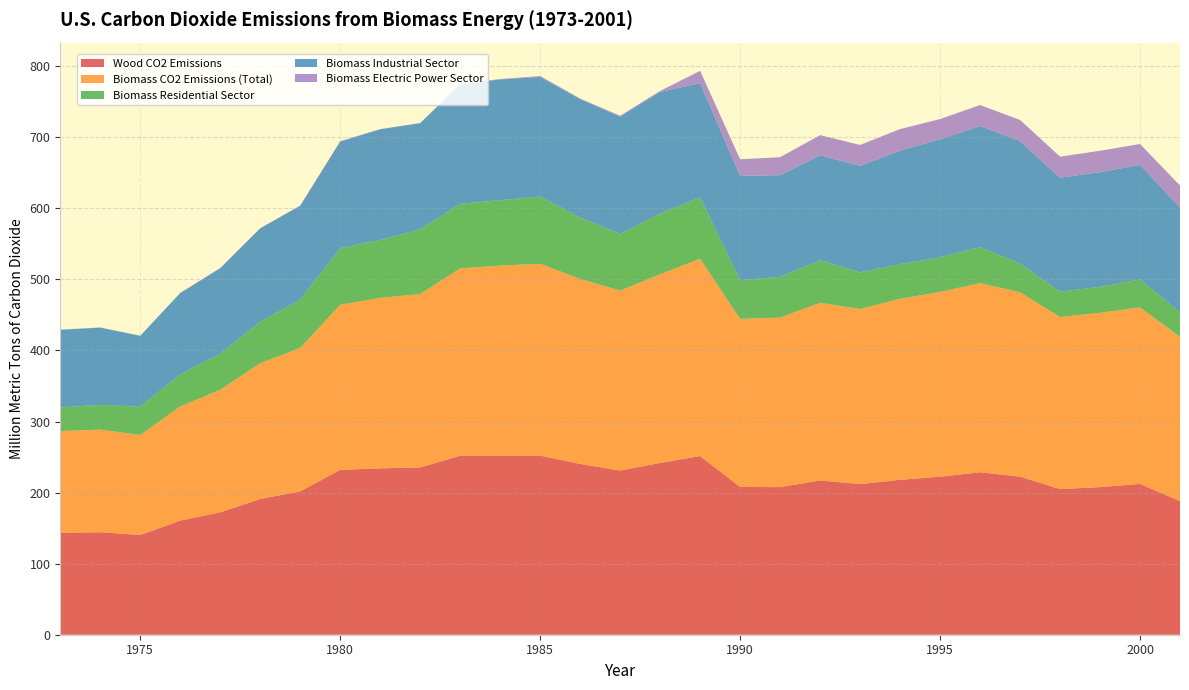

Reading left to right, extract all data points from this chart.

Wood CO2 Emissions: 1973=143.2	1974=144.2	1975=140.4	1976=160.5	1977=172.3	1978=191.0	1979=201.7	1980=232.0	1981=234.1	1982=235.4	1983=251.8	1984=251.9	1985=252.0	1986=240.3	1987=231.0	1988=241.7	1989=251.3	1990=207.9	1991=207.7	1992=217.0	1993=212.0	1994=218.0	1995=222.3	1996=228.6	1997=222.4	1998=204.9	1999=207.7	2000=212.1	2001=188.1
Biomass CO2 Emissions (Total): 1973=143.4	1974=144.4	1975=140.5	1976=160.7	1977=172.4	1978=191.1	1979=201.8	1980=232.1	1981=239.9	1982=243.9	1983=263.7	1984=267.5	1985=269.9	1986=260.3	1987=253.2	1988=265.5	1989=277.6	1990=236.5	1991=238.5	1992=250.0	1993=246.3	1994=254.7	1995=260.0	1996=266.1	1997=259.5	1998=242.2	1999=245.2	2000=248.4	2001=231.1
Biomass Residential Sector: 1973=33.2	1974=34.8	1975=39.9	1976=45.2	1977=50.8	1978=58.3	1979=68.3	1980=79.7	1981=81.6	1982=91.0	1983=91.0	1984=91.9	1985=94.7	1986=86.3	1987=79.7	1988=85.4	1989=86.3	1990=54.4	1991=57.2	1992=60.0	1993=51.6	1994=48.8	1995=48.8	1996=50.7	1997=40.3	1998=35.6	1999=36.6	2000=39.4	2001=34.7
Biomass Industrial Sector: 1973=109.3	1974=108.7	1975=99.7	1976=114.4	1977=120.2	1978=131.4	1979=131.8	1980=150.1	1981=155.5	1982=149.4	1983=168.0	1984=169.9	1985=168.3	1986=166.6	1987=165.0	1988=171.2	1989=160.8	1990=146.8	1991=143.2	1992=147.5	1993=149.8	1994=159.7	1995=166.0	1996=170.4	1997=172.4	1998=160.3	1999=161.3	2000=161.2	2001=147.2
Biomass Electric Power Sector: 1973=0.3	1974=0.2	1975=0.1	1976=0.2	1977=0.4	1978=0.3	1979=0.4	1980=0.4	1981=0.3	1982=0.3	1983=0.3	1984=0.7	1985=1.1	1986=0.9	1987=1.2	1988=1.4	1989=17.4	1990=23.3	1991=25.3	1992=28.4	1993=29.4	1994=30.4	1995=28.4	1996=29.6	1997=29.7	1998=29.6	1999=30.1	2000=29.4	2001=31.0